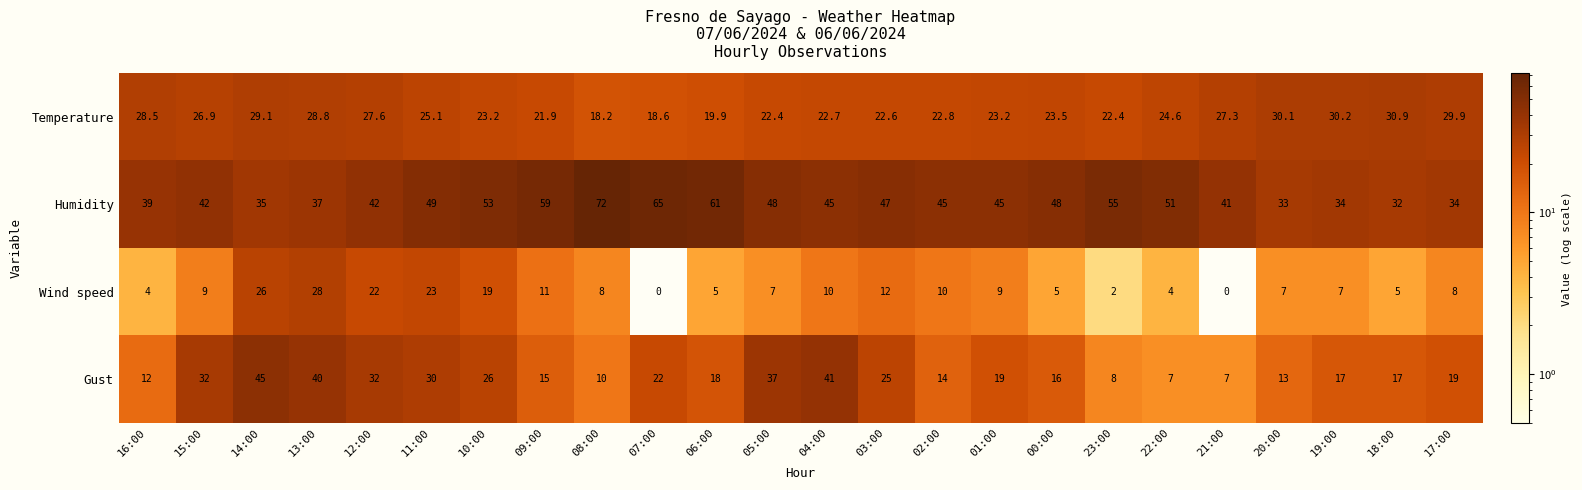

Is it true that Humidity equals 24.7 at 16:00?

False